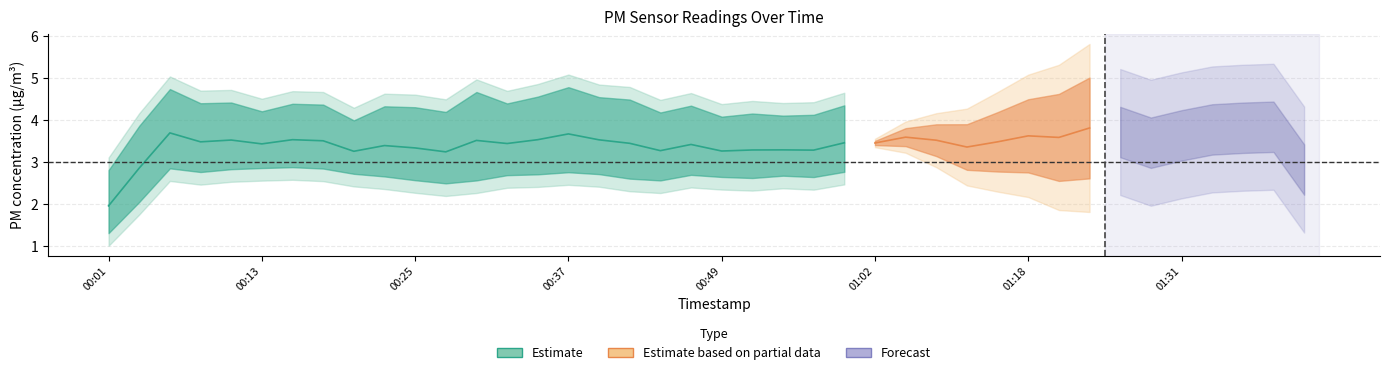

What is the difference between the highest and lowest values at 14?

0.3